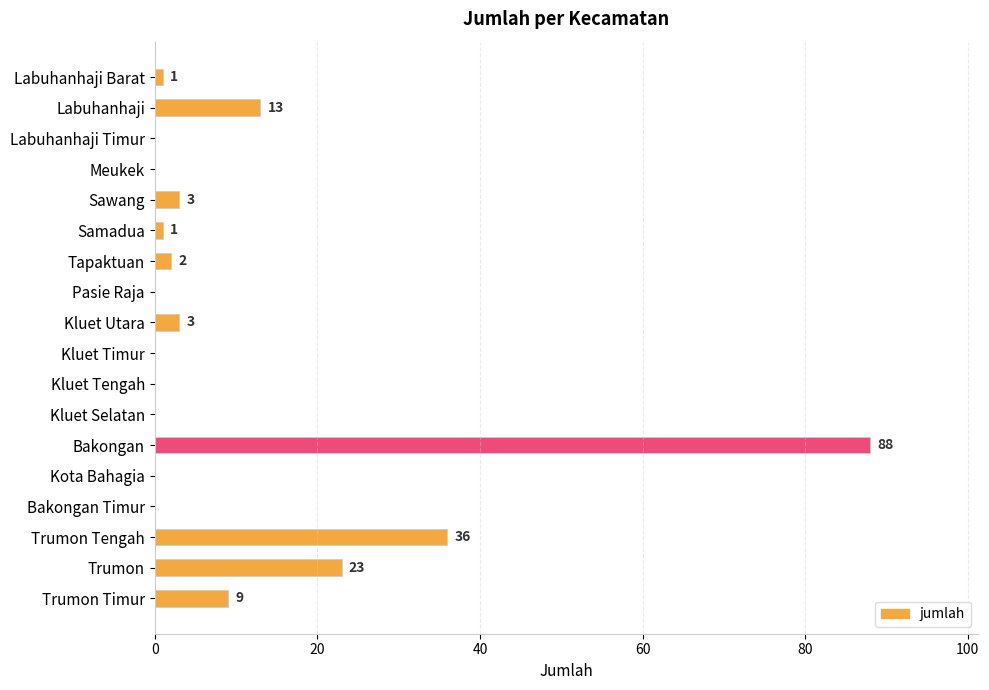

Where is the data nearest to the value 44?

Trumon Tengah